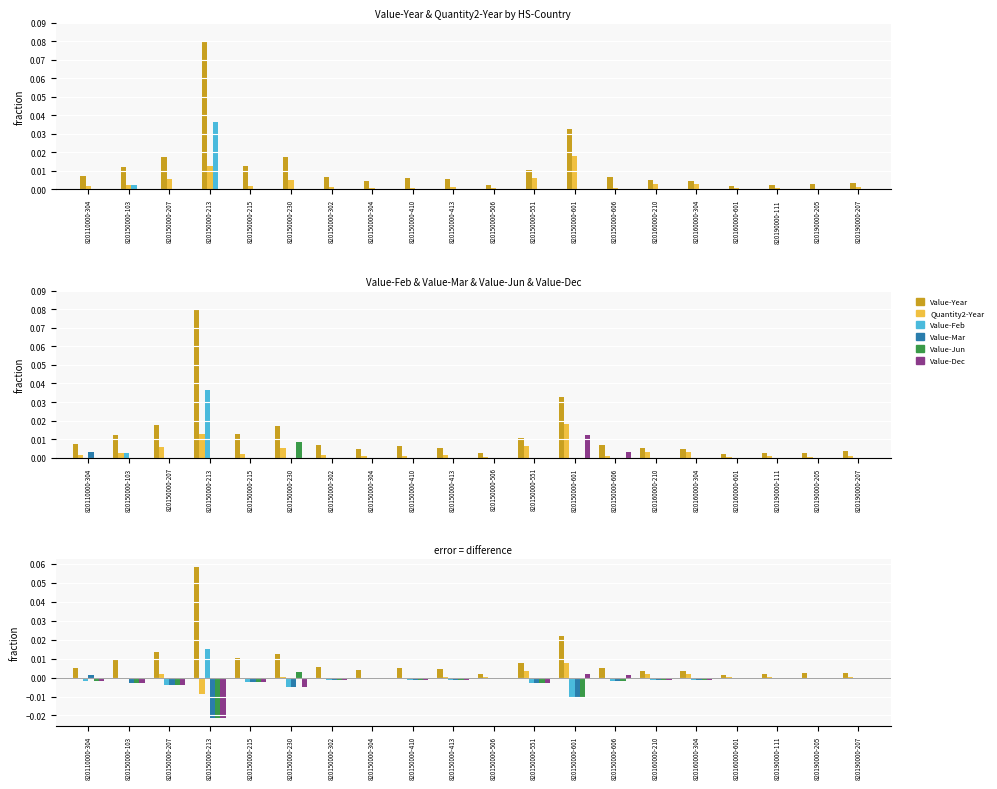

The Value-Jun series shows -0.0 at 820190000-205. True or false?

False